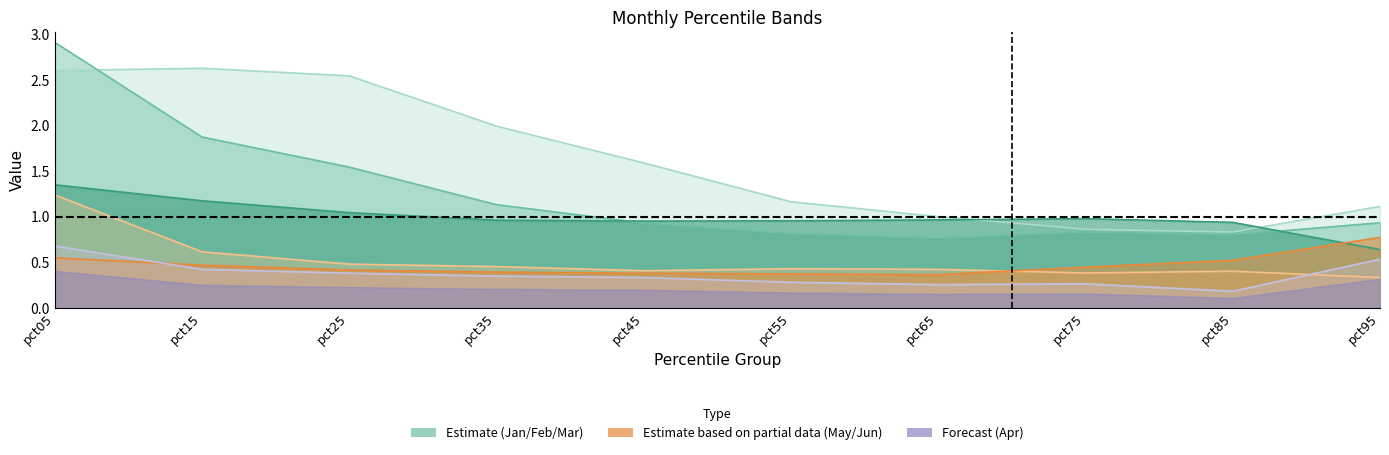

Where is Jun nearest to the value 0?

pct95